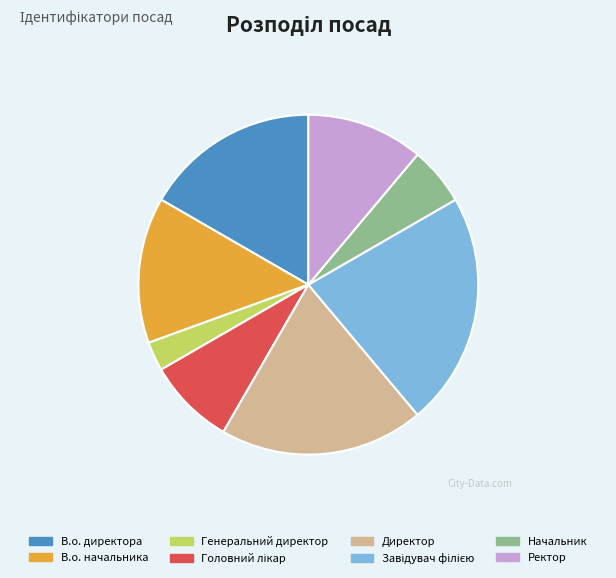

Between В.о. директора and Начальник, which is larger?

В.о. директора